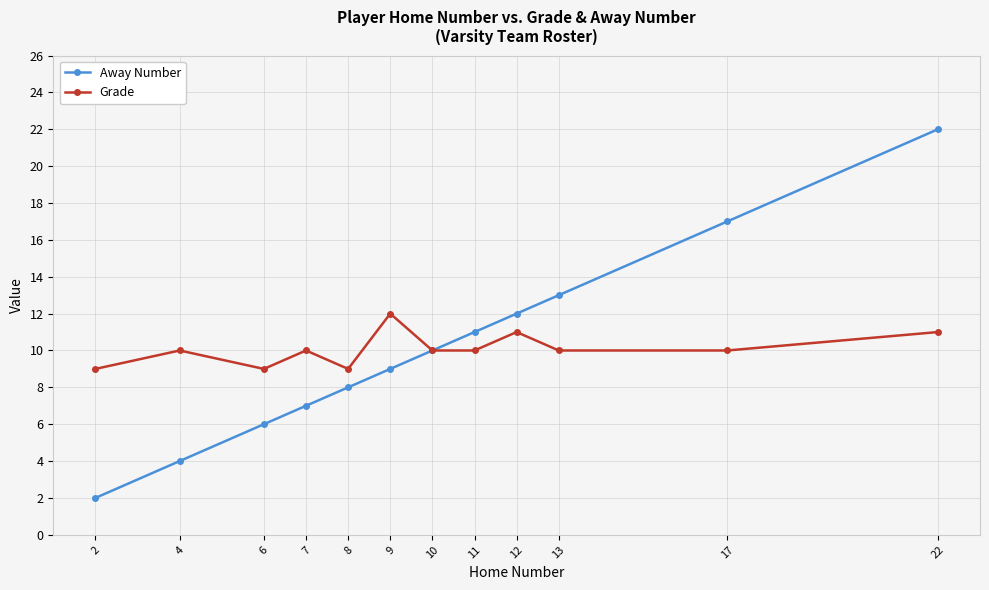

At which category is the sum across all series the highest?

22